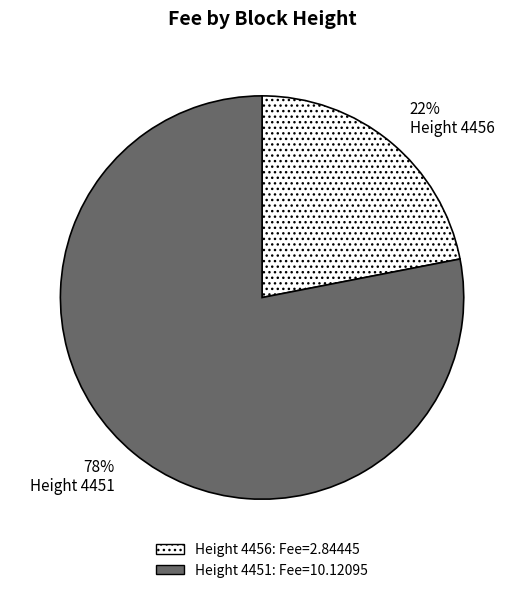

Which slice is the smallest?

Height 4456